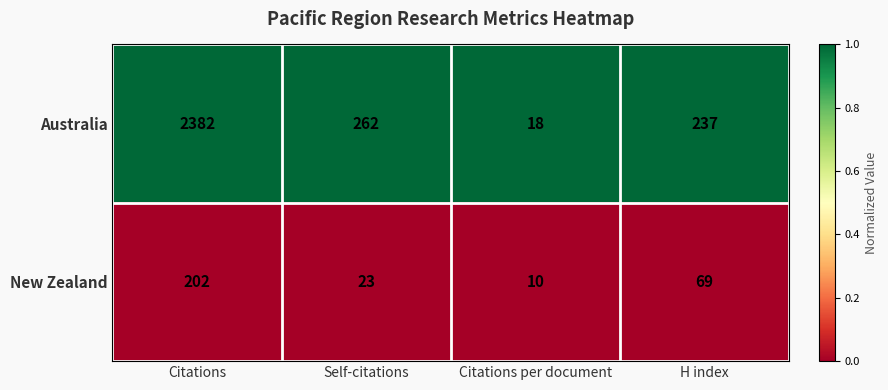

Which series has the largest total across all categories?

Australia